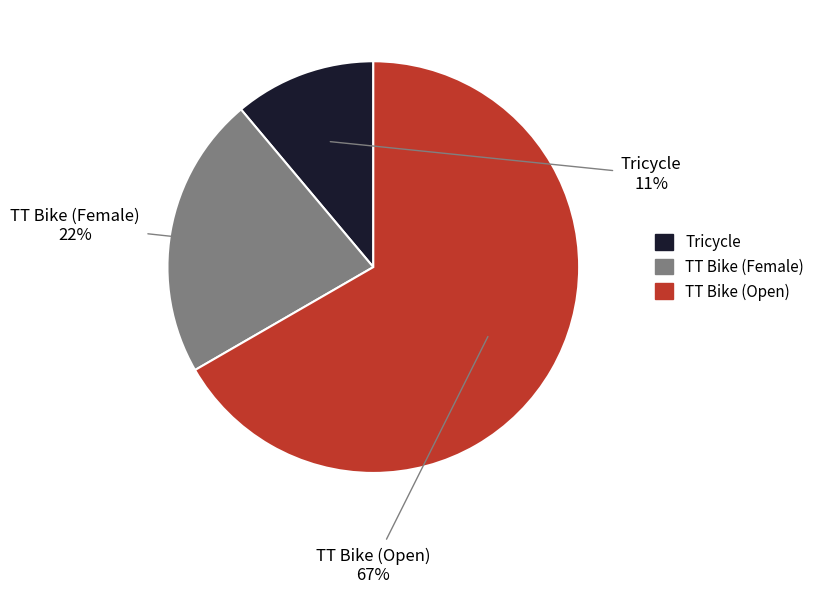

Do Tricycle and TT Bike (Female) together represent more than half of the pie?

No